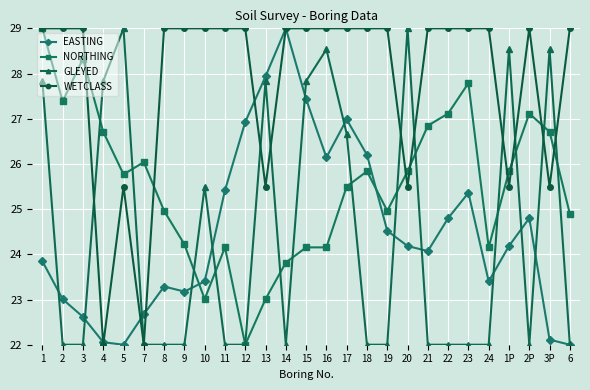

True or false: NORTHING and GLEYED intersect in this chart.

True